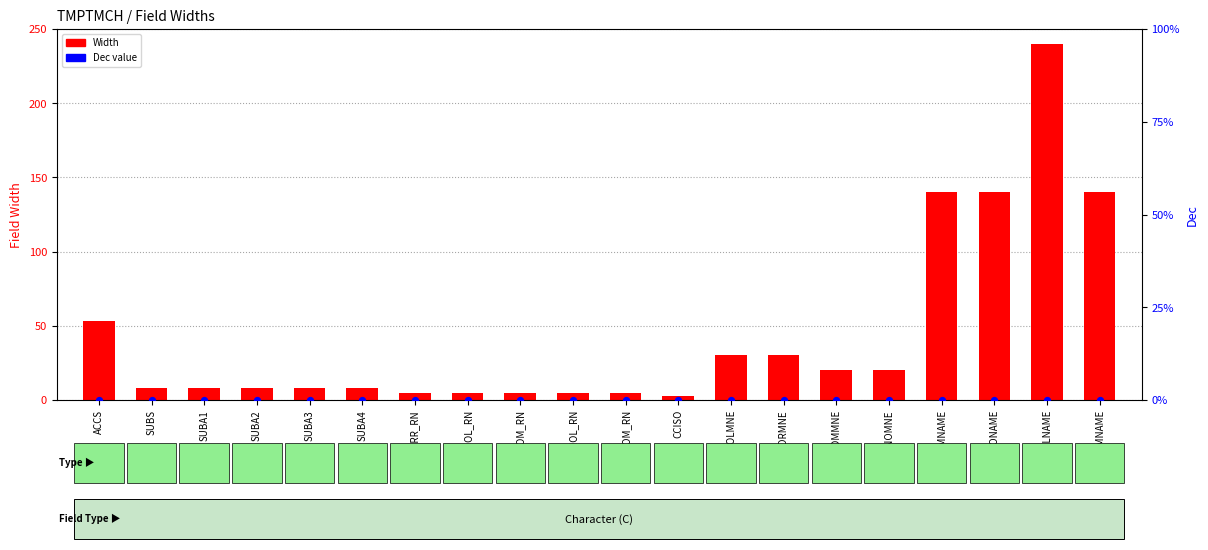

What are all the series names shown in the legend?

Width, Dec